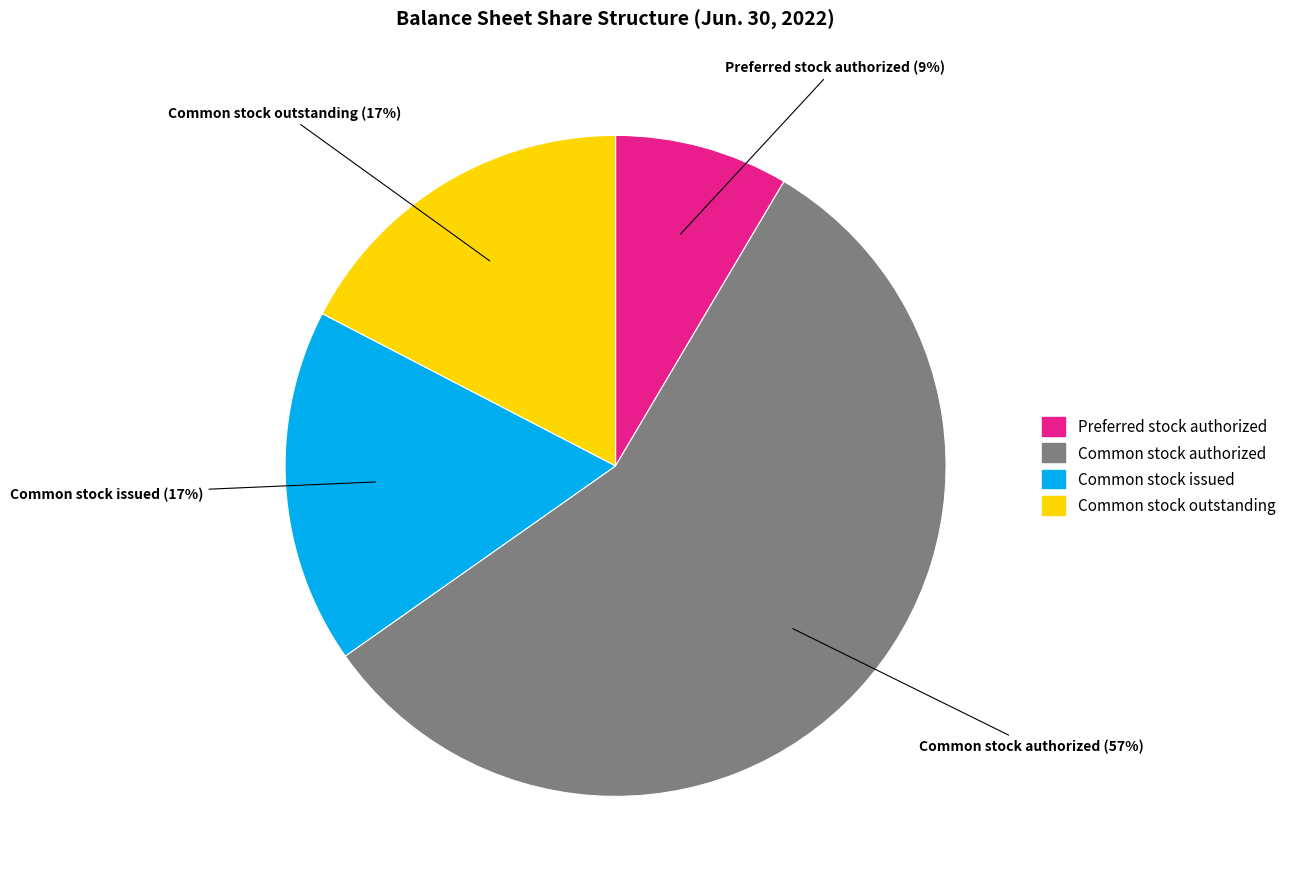

To the nearest percent, what is the average slice percentage?

25%